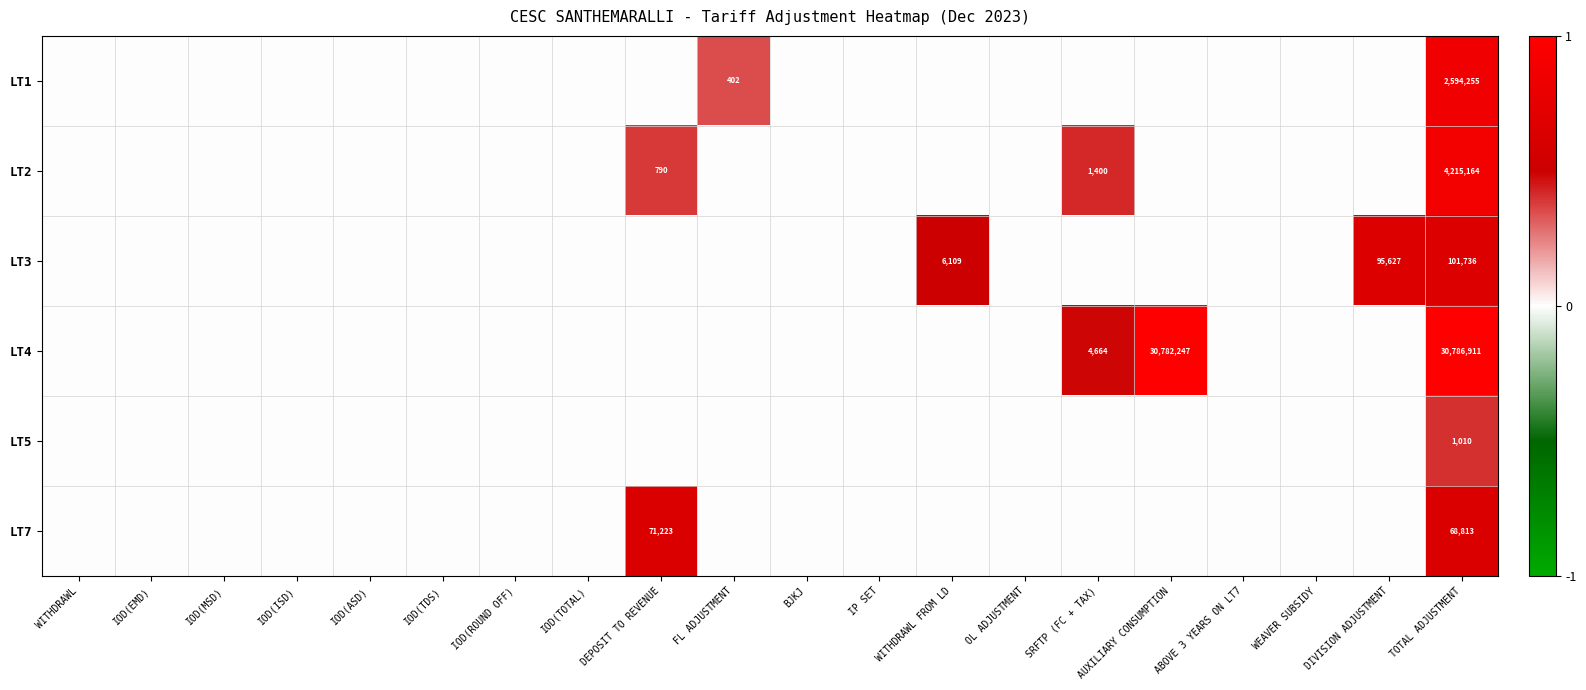

Is it true that LT5 equals 0.3 at WEAVER SUBSIDY?

False